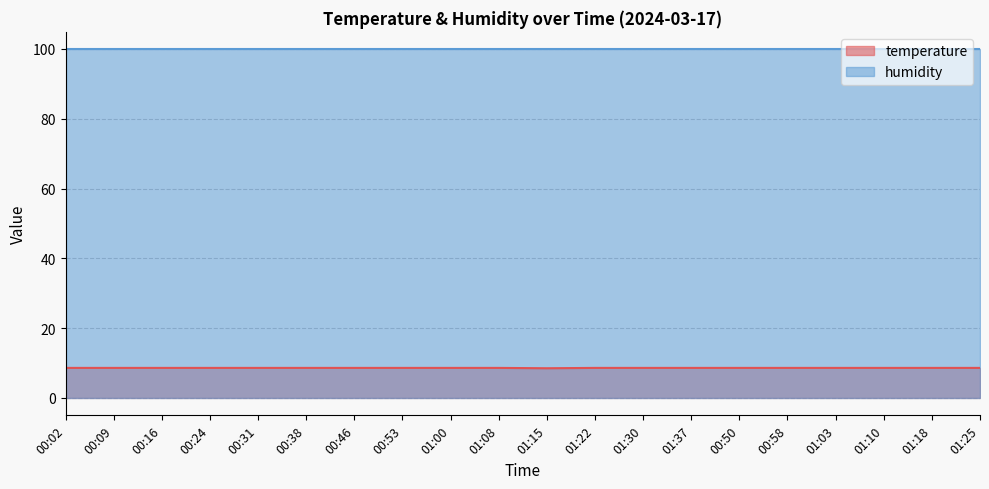

True or false: the data shows 11.4 at 00:46.

False